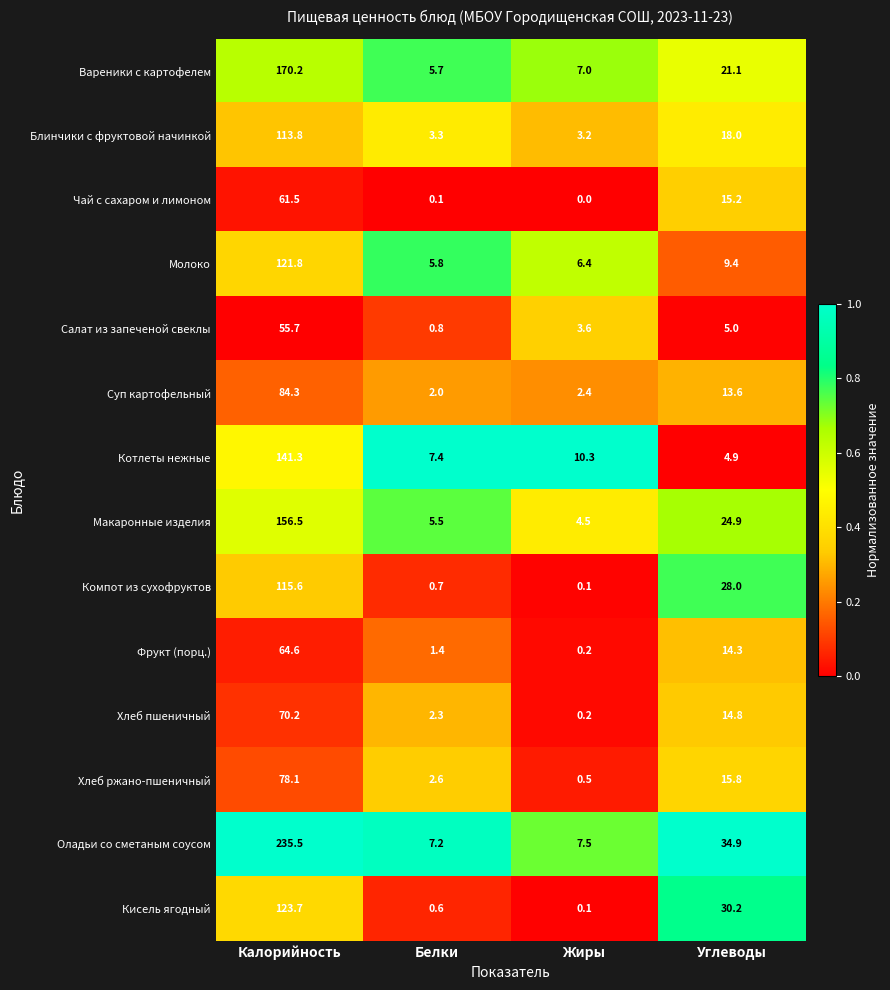

Which series has the largest range (max minus min)?

Оладьи со сметаным соусом